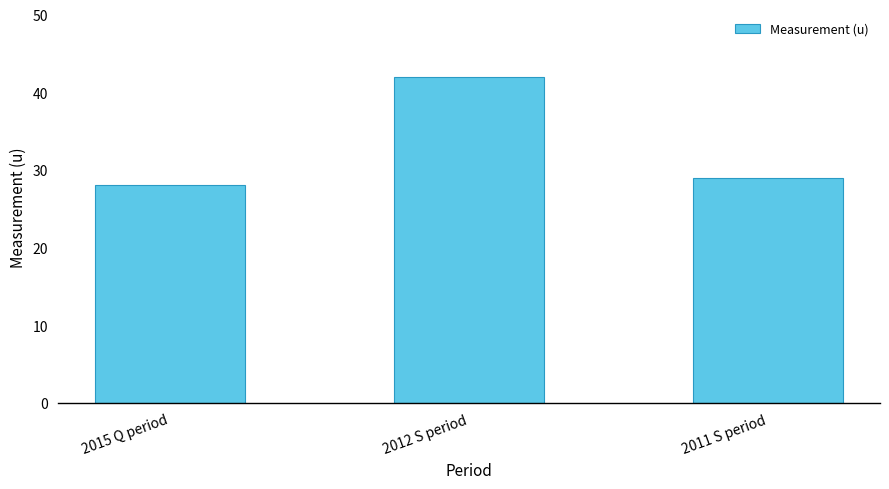

How many distinct data groups are displayed?

1